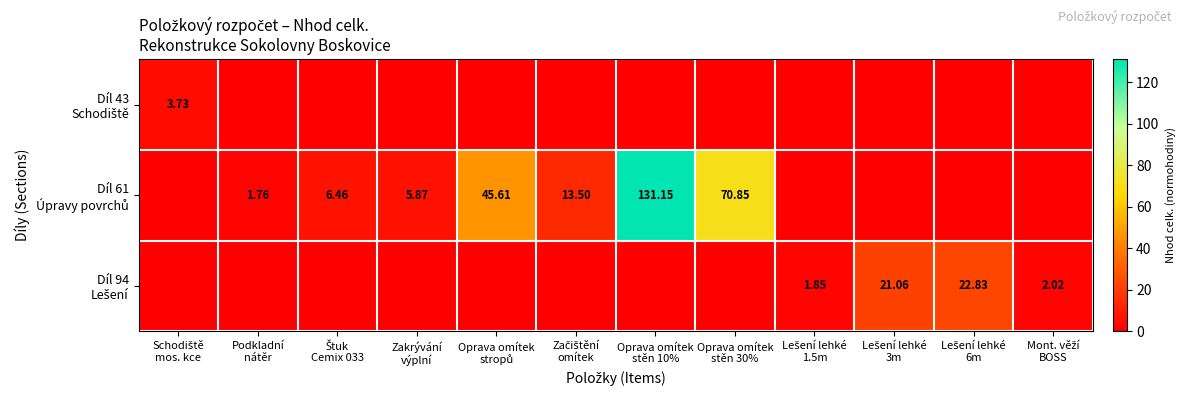

The value of Díl 94 Lešení at Zakrývání výplní is 0.0. True or false?

True